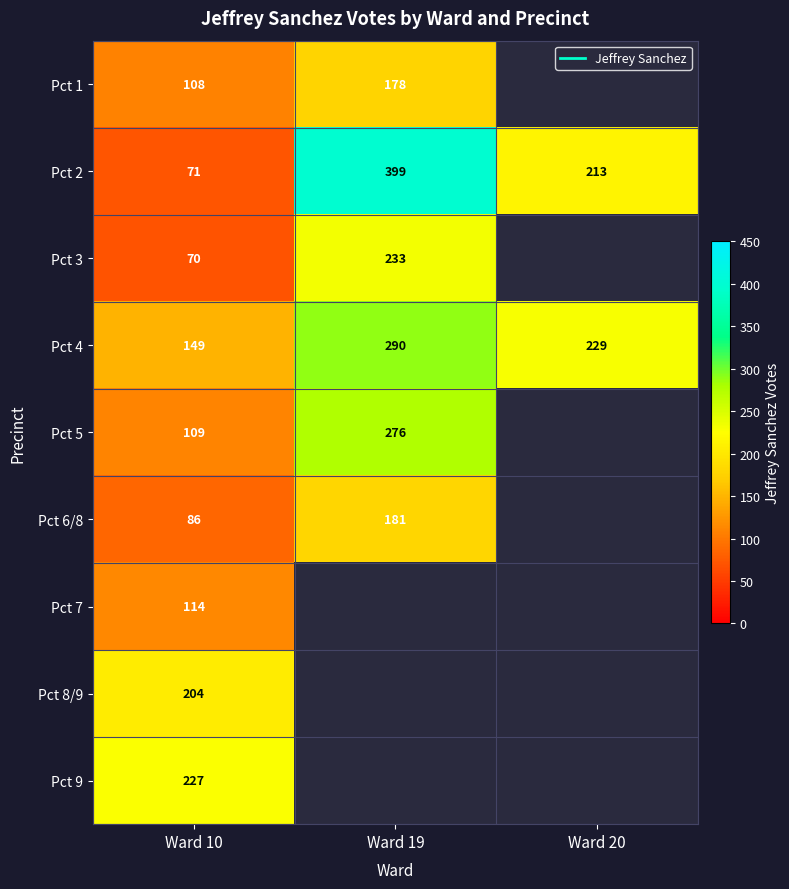

Rank the series by their maximum value, from highest to lowest.

Pct 2, Pct 4, Pct 5, Pct 3, Pct 9, Pct 8/9, Pct 6/8, Pct 1, Pct 7